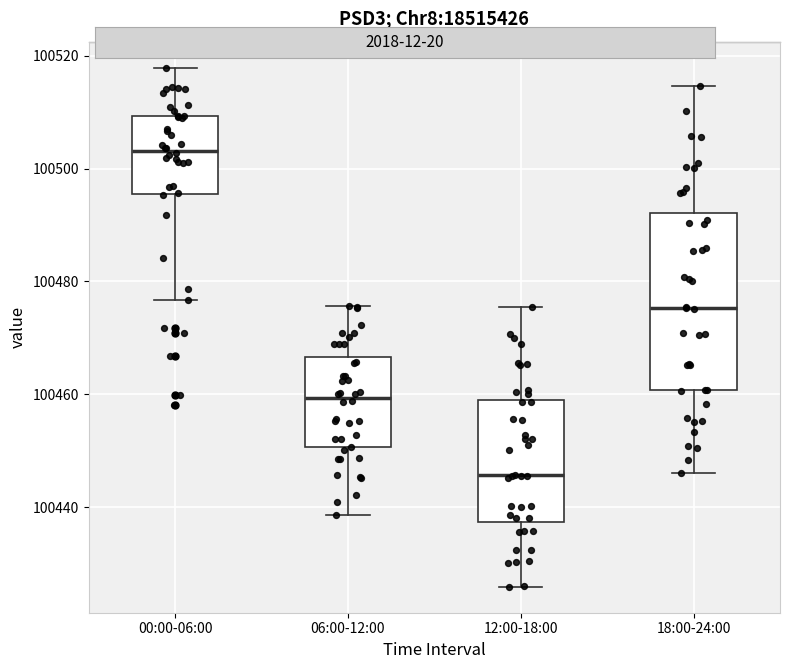

Which box is the tallest, from its lower edge to its upper edge?

18:00-24:00